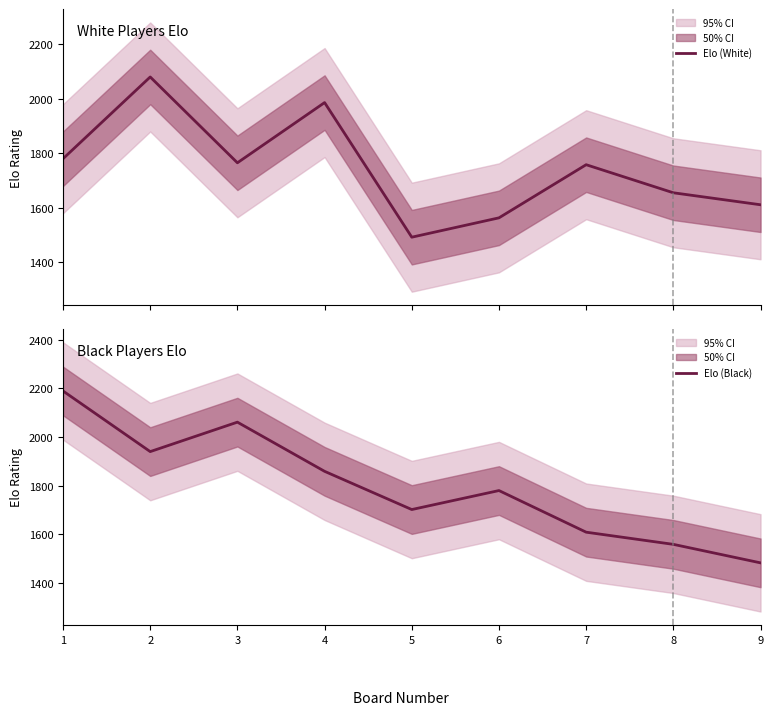

Between which two adjacent categories do Elo (Black) and Elo (White) first intersect?

1 and 2